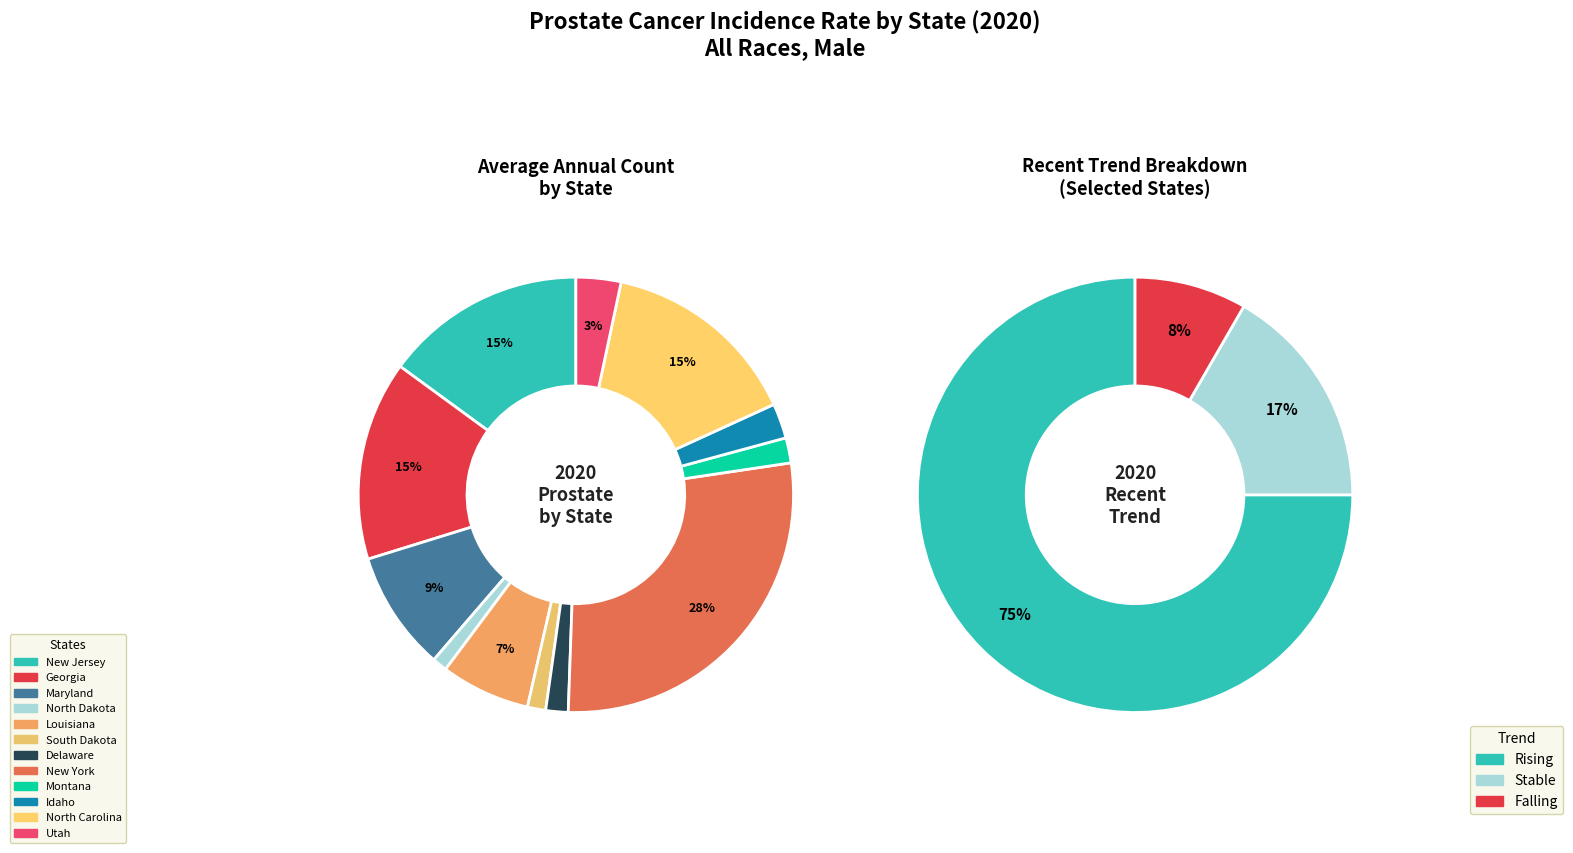

Is South Dakota the majority of the pie?

No